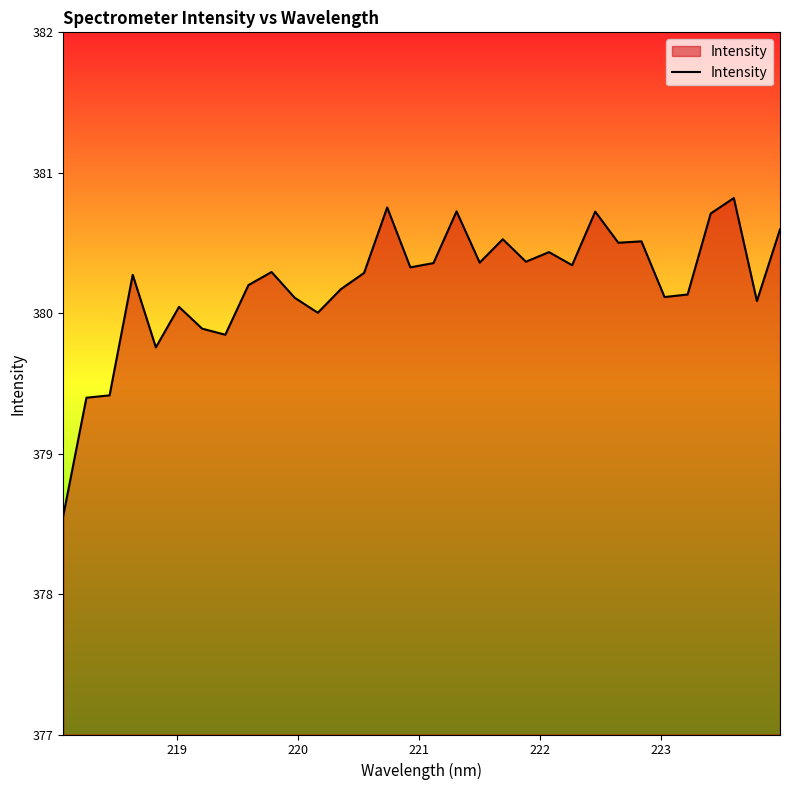

What is the maximum value shown in the chart?

380.8